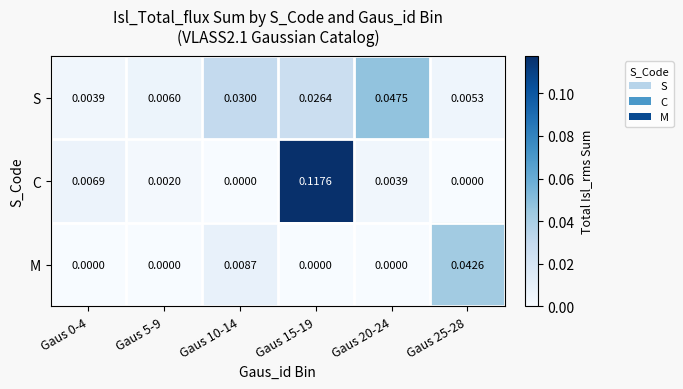

At how many categories does at least one series exceed 0?

6